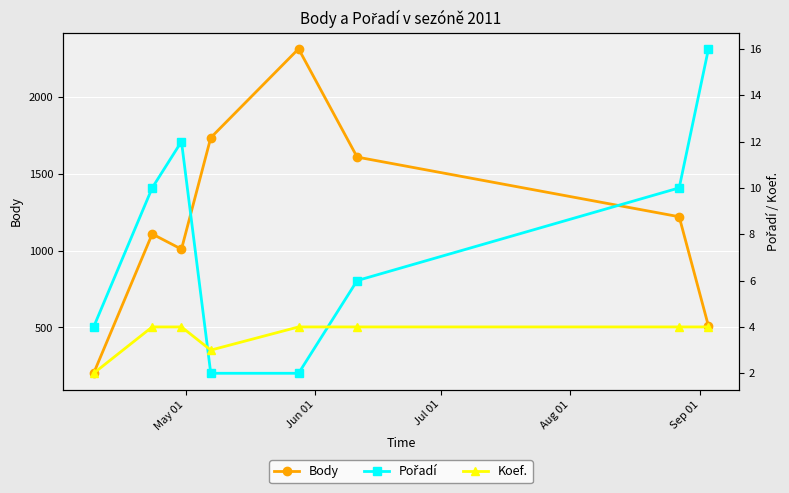

True or false: Koef. has more than 1 interior local peaks.

False